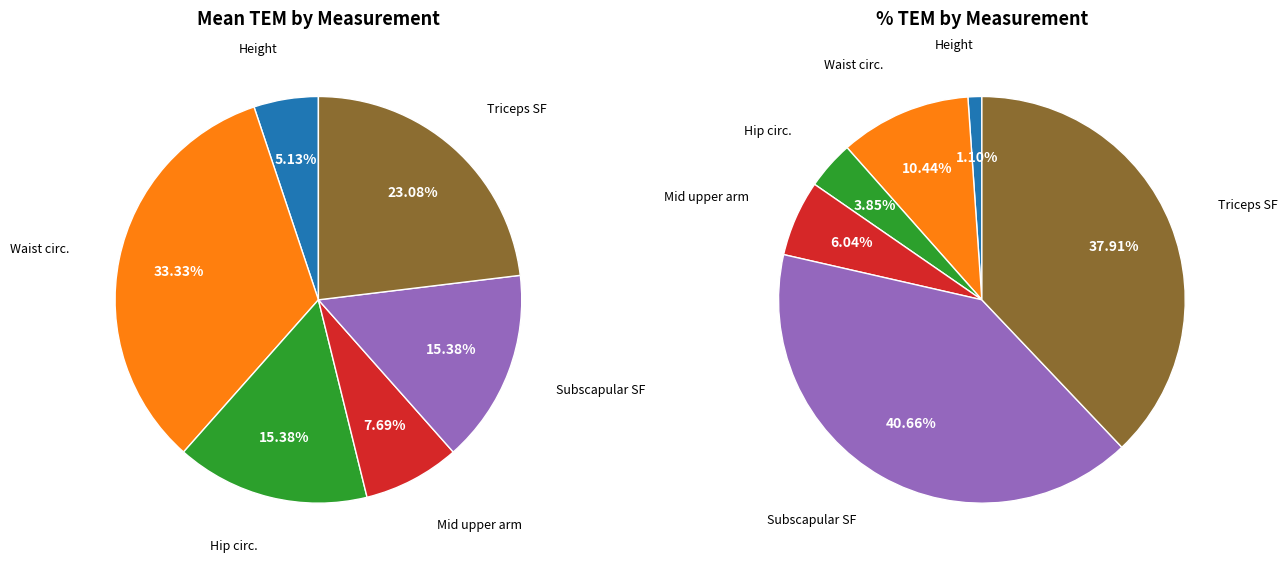

To the nearest percent, what portion does Height (cm) represent?

5%